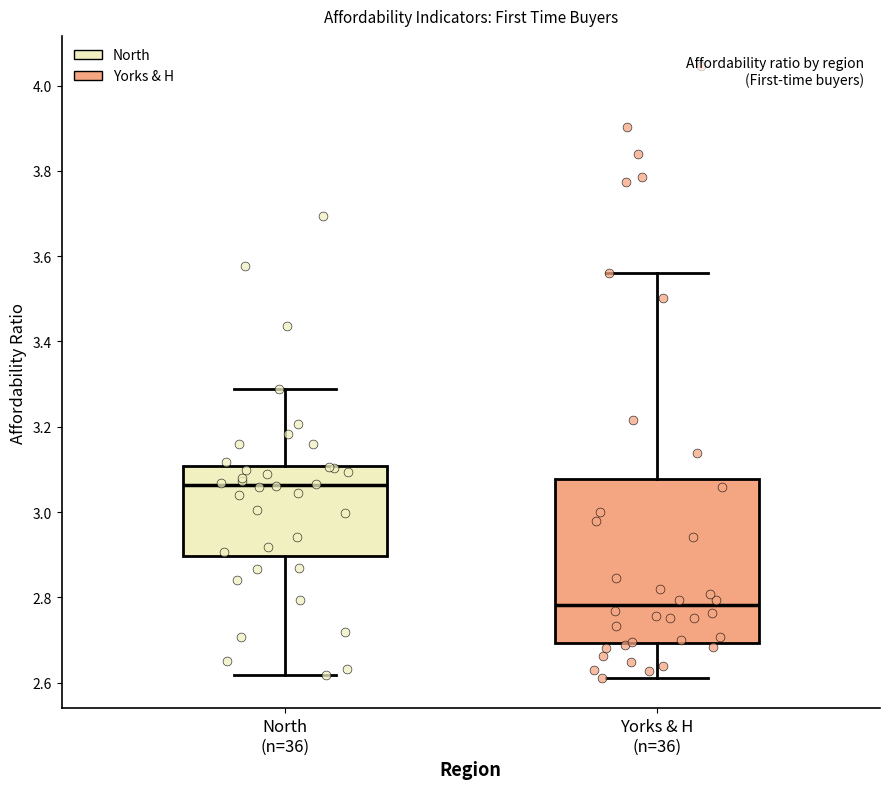

Where does the median line of the box for North (n=36) sit on the y-axis? The values are not printed on the chart, so give them approximately, as read against the axis.

3.06